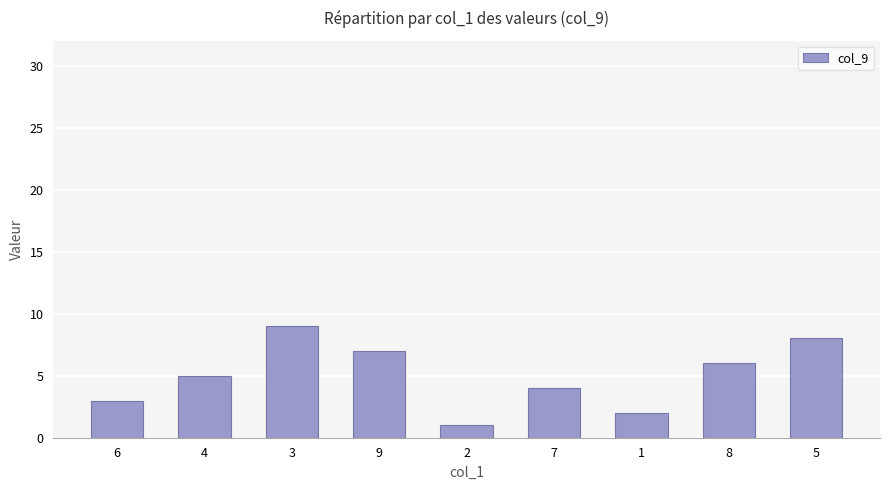

Reading right to left, list all the values displayed in this chart.

5=8	8=6	1=2	7=4	2=1	9=7	3=9	4=5	6=3